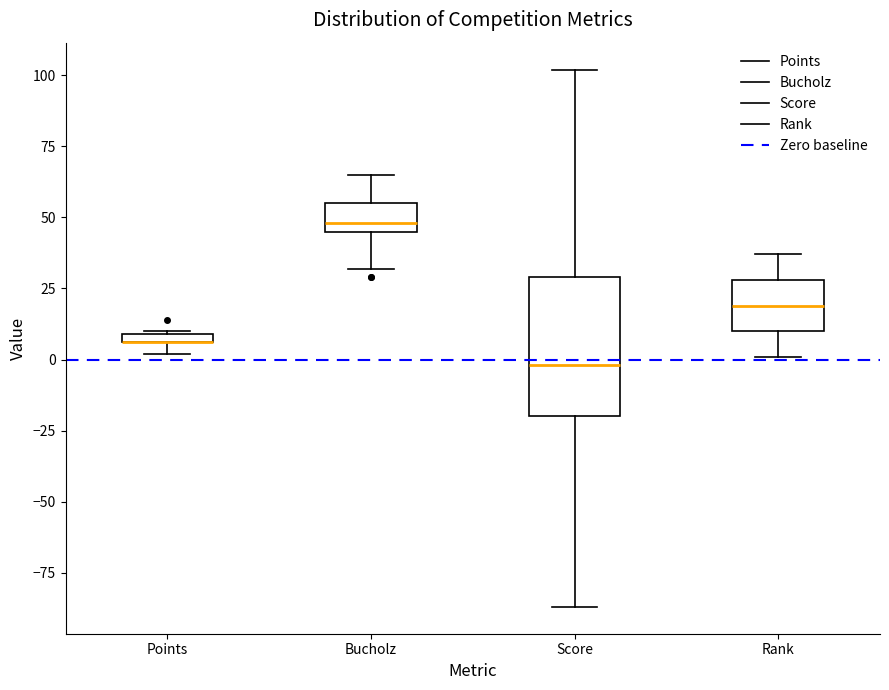

Where is the upper edge of the box for Points on the y-axis? The values are not printed on the chart, so give them approximately, as read against the axis.

10